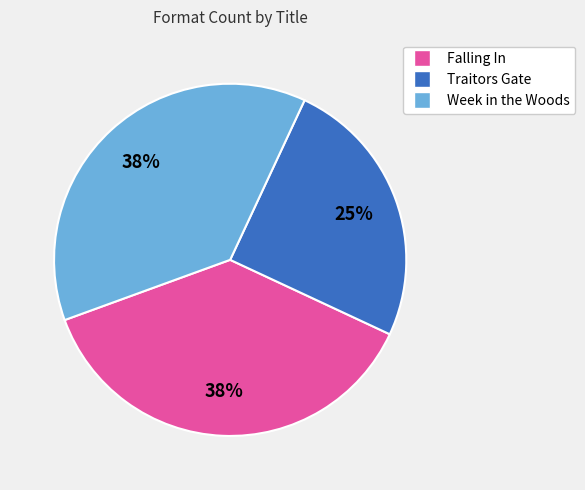

What is the ratio of the value at Week in the Woods to the value at Traitors Gate?

1.5